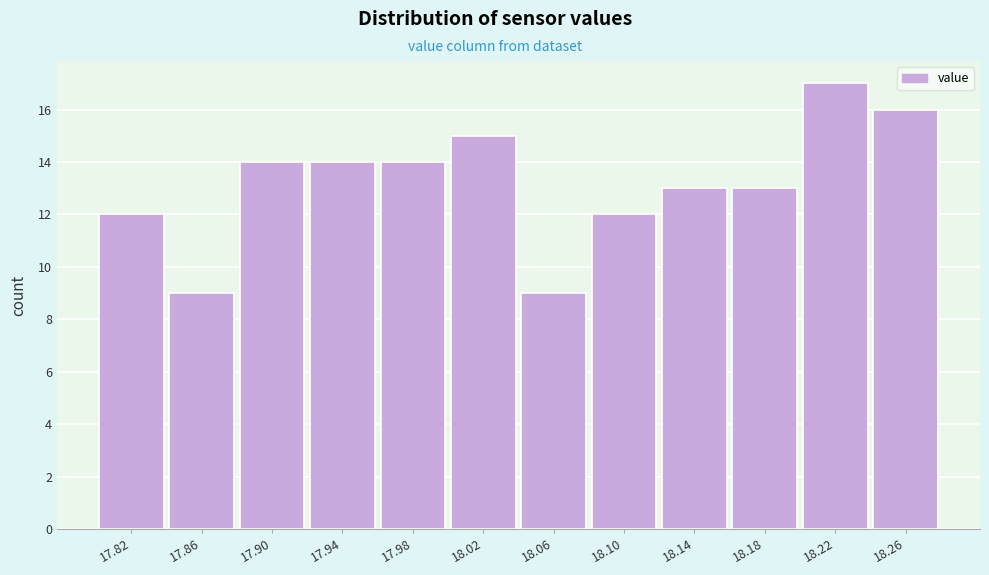

Reading left to right, extract all data points from this chart.

17.82=12	17.86=9	17.90=14	17.94=14	17.98=14	18.02=15	18.06=9	18.10=12	18.14=13	18.18=13	18.22=17	18.26=16